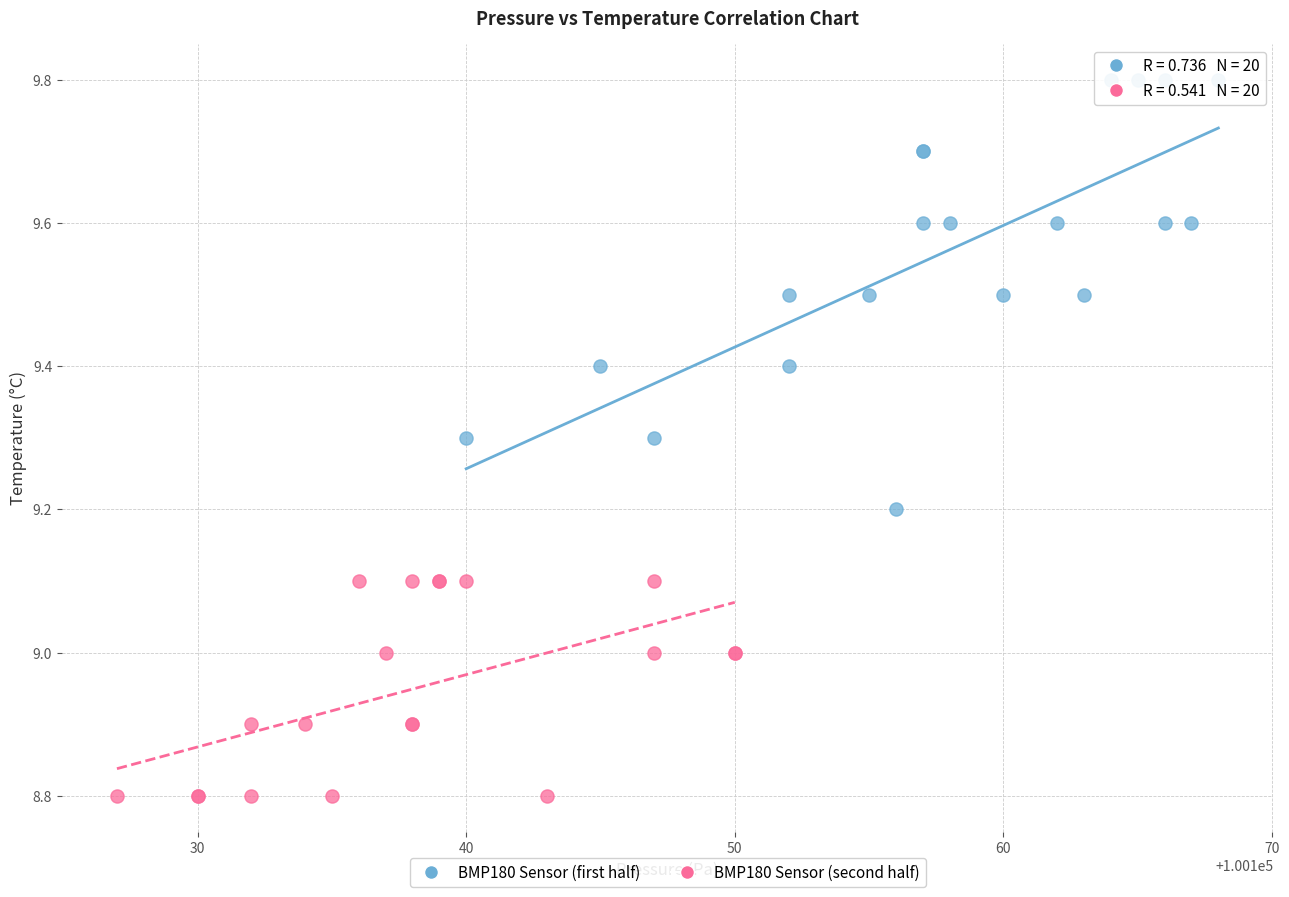

Which series reaches the minimum Y coordinate?

BMP180 Sensor (second half)